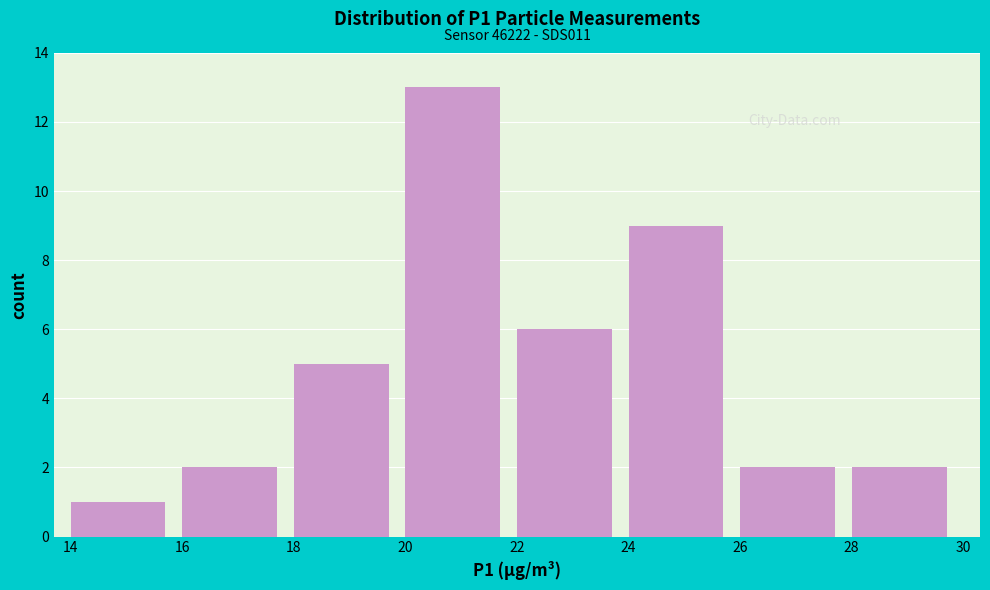

Which range on the x-axis has the tallest bar?

20 to 22